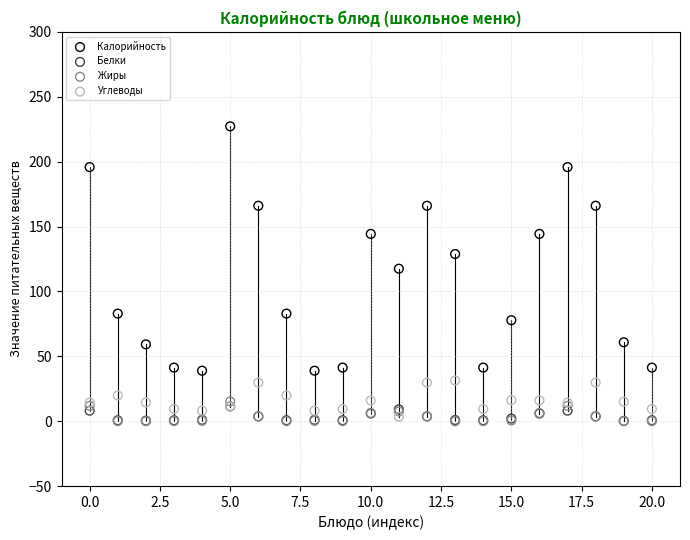

Which series reaches the maximum Y coordinate?

Калорийность